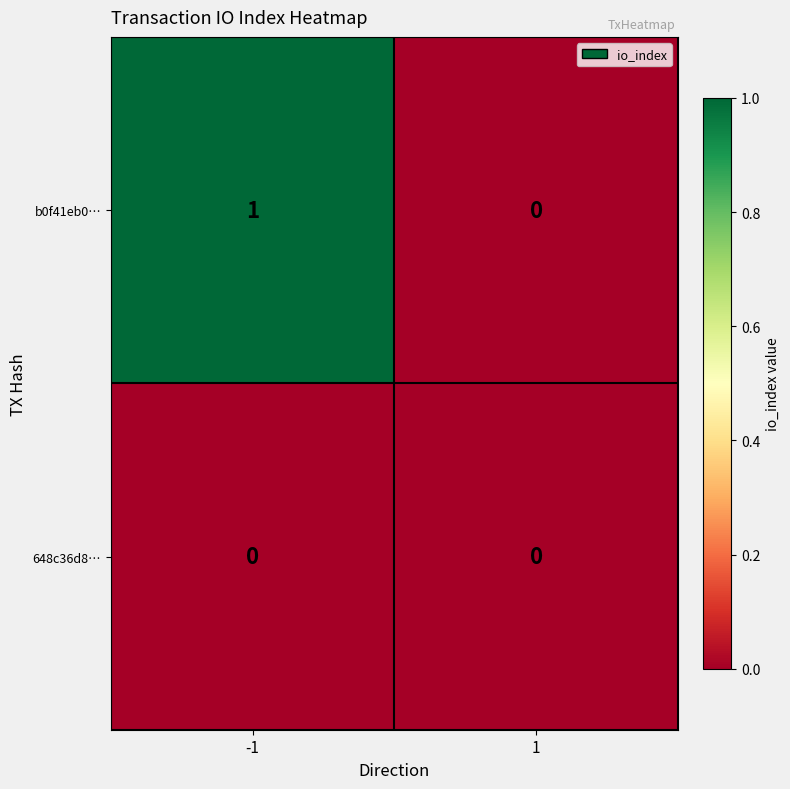

How many data points in b0f41eb0… are less than 1?

1